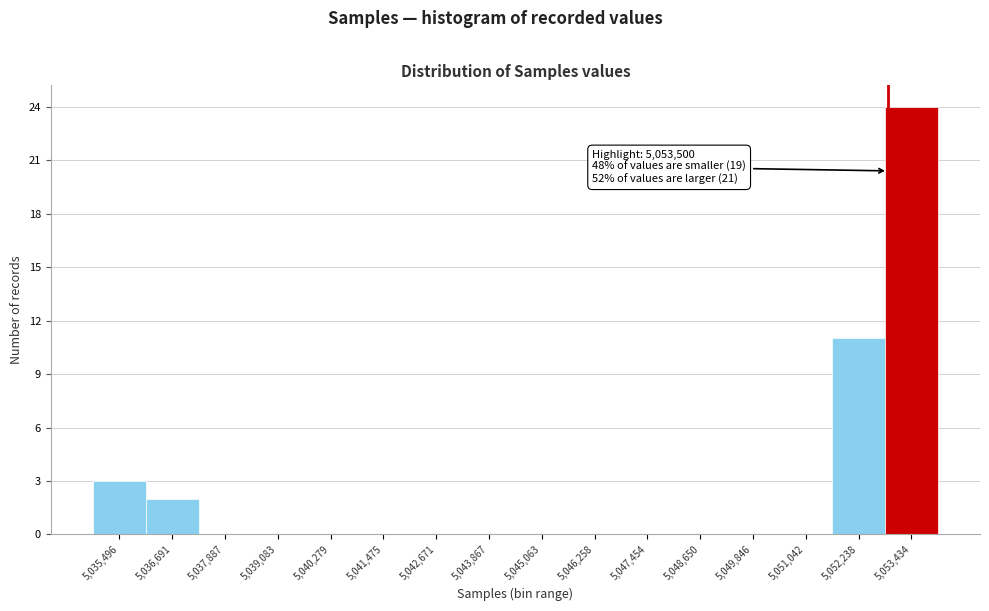

Reading right to left, transcribe all the data shown in this chart.

5,053,434=24	5,052,238=11	5,051,042=0	5,049,846=0	5,048,650=0	5,047,454=0	5,046,258=0	5,045,063=0	5,043,867=0	5,042,671=0	5,041,475=0	5,040,279=0	5,039,083=0	5,037,887=0	5,036,691=2	5,035,496=3